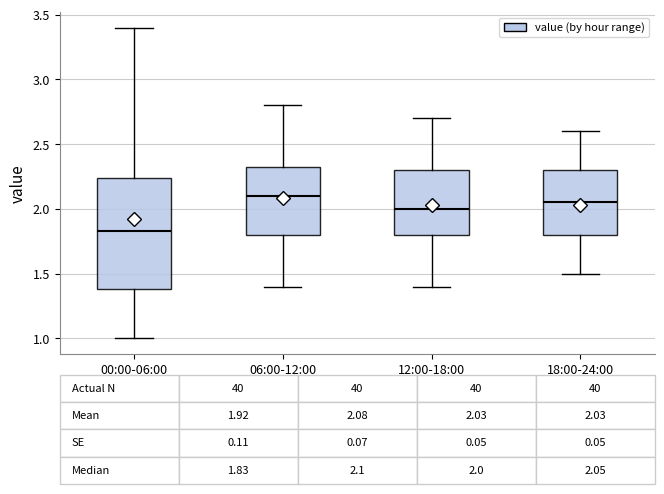

Comparing the boxes themselves (not the whiskers), which one is the tallest?

00:00-06:00